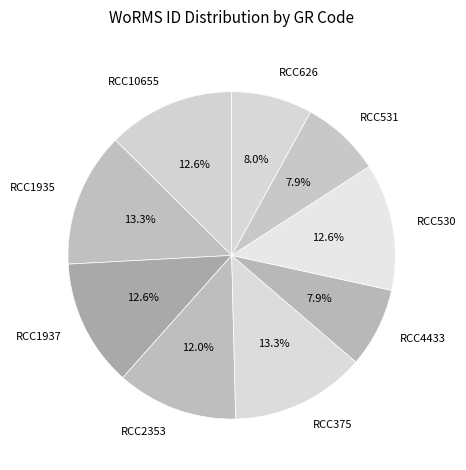

Does RCC626 represent more than half of the total?

No